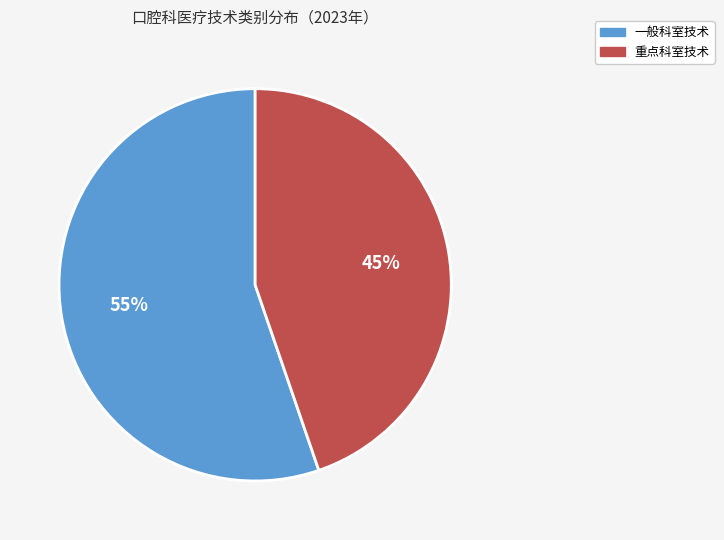

What is the ratio of the value at 重点科室技术 to the value at 一般科室技术?

0.8